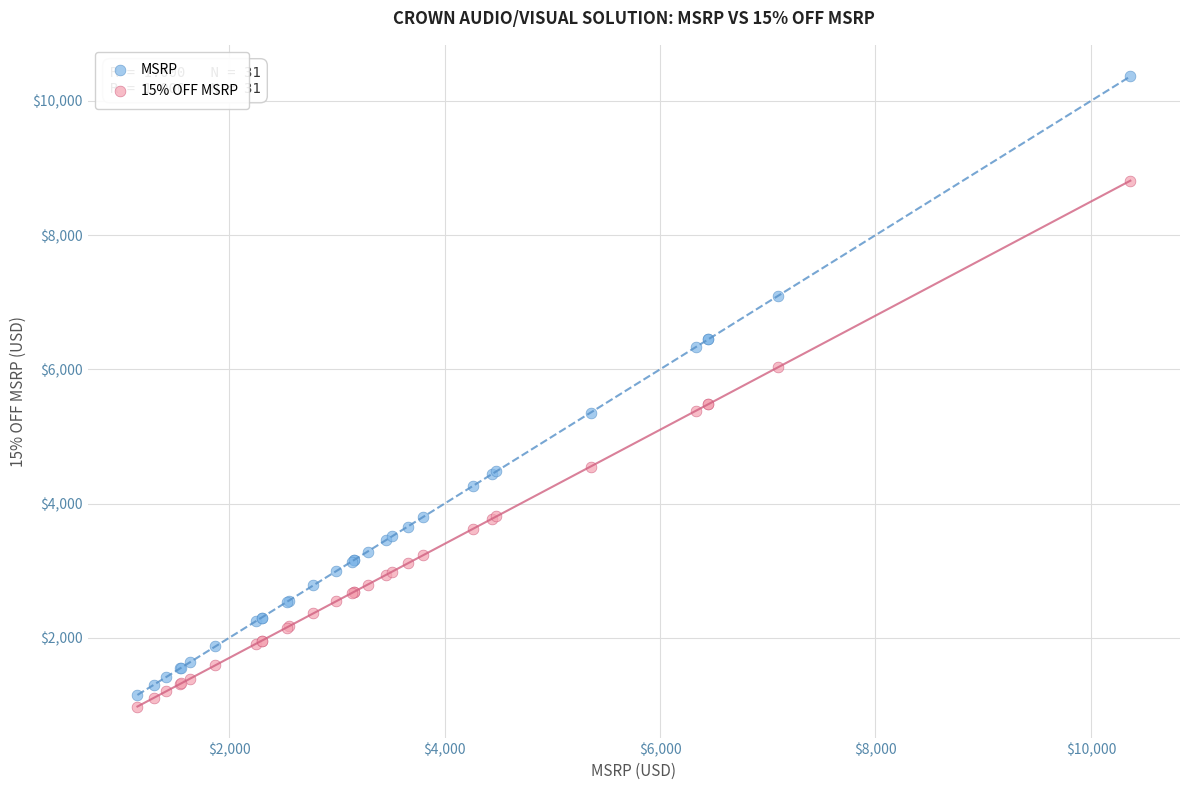

Which series reaches the minimum Y coordinate?

15% OFF MSRP